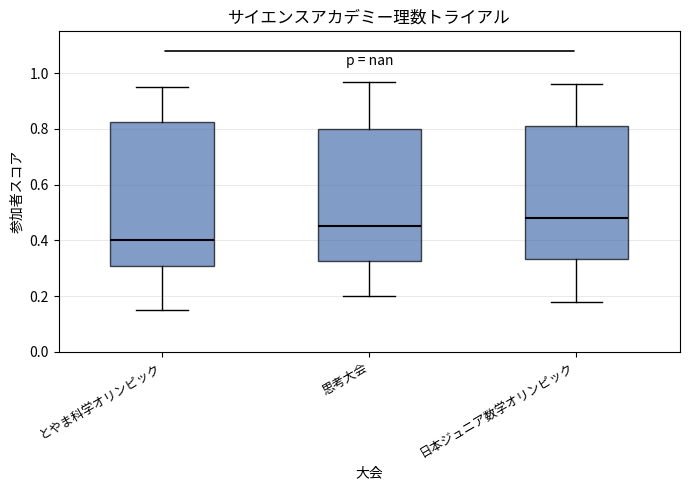

Where is the upper edge of the box for 日本ジュニア数学オリンピック on the y-axis? The values are not printed on the chart, so give them approximately, as read against the axis.

0.82